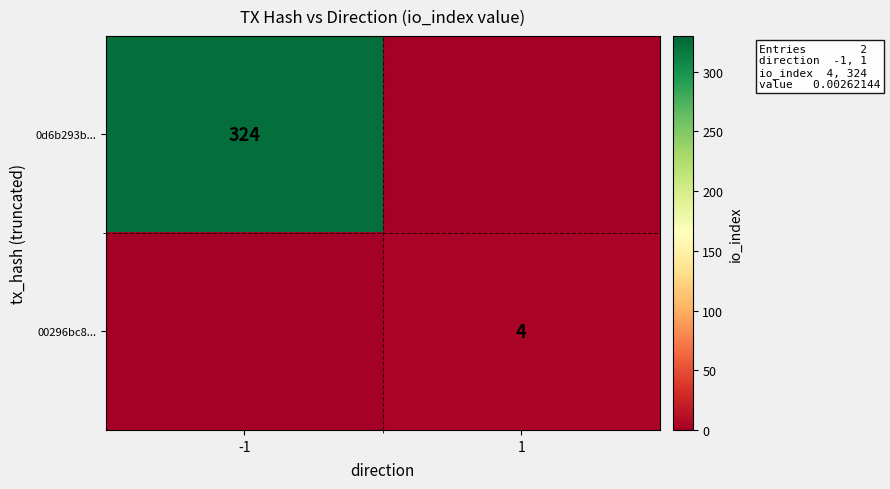

The 0d6b293b... series shows 324 at -1. True or false?

True